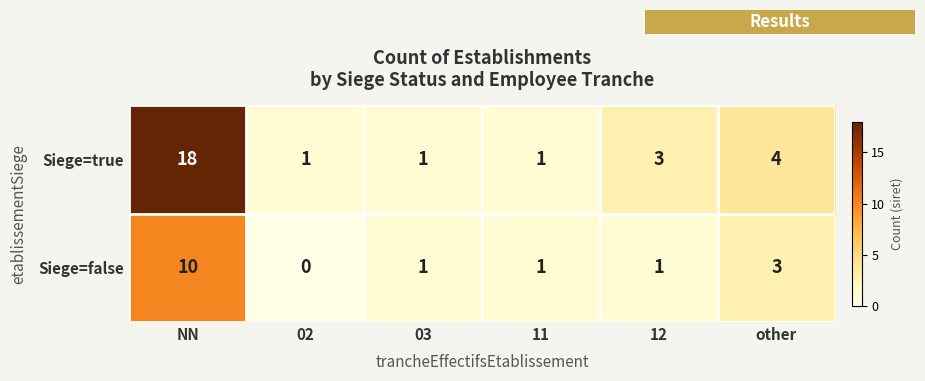

At which label is Siege=false closest to 5?

other